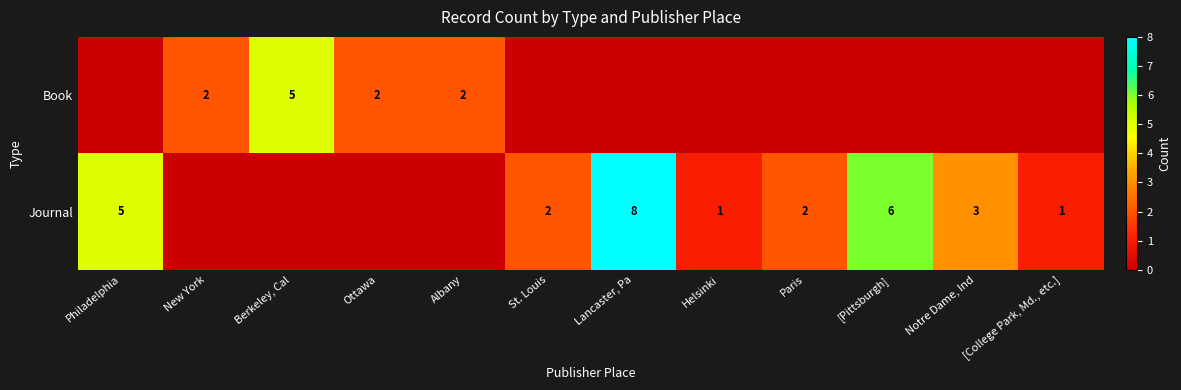

True or false: Journal has a value of 1 at [College Park, Md., etc.].

True